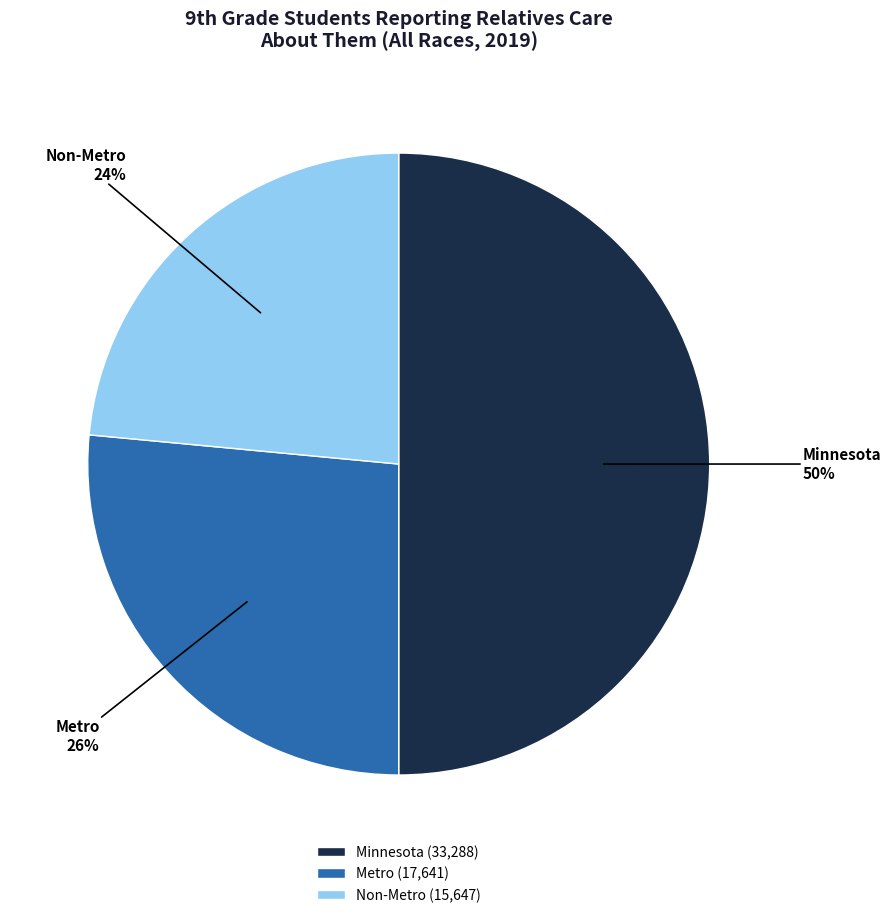

Is there a majority slice in this chart?

No